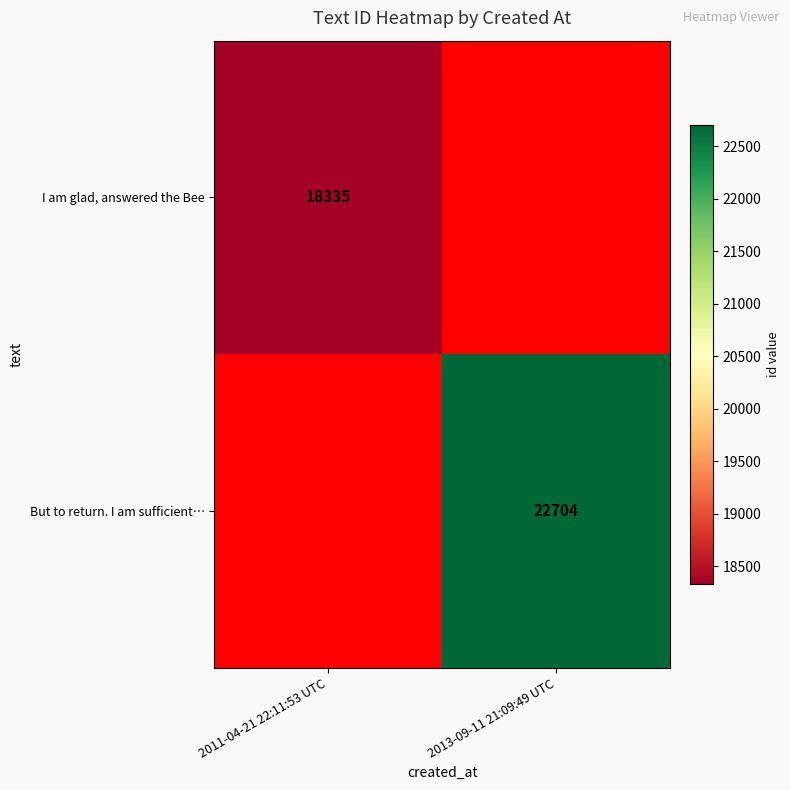

Is it true that But to return. I am sufficient… equals 22704 at 2013-09-11 21:09:49 UTC?

True